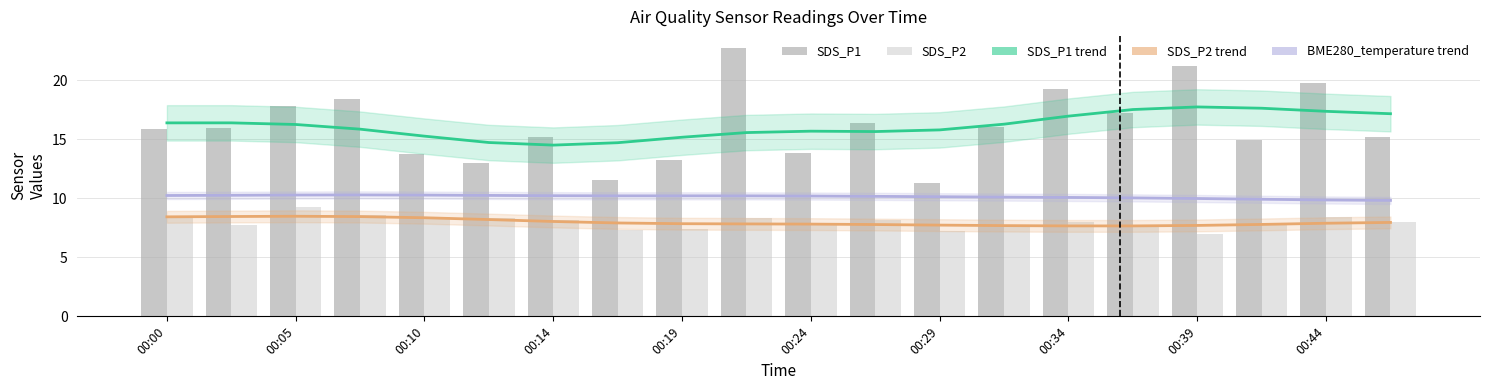

Between 00:14 and 00:24, which series saw the biggest shift?

SDS_P1